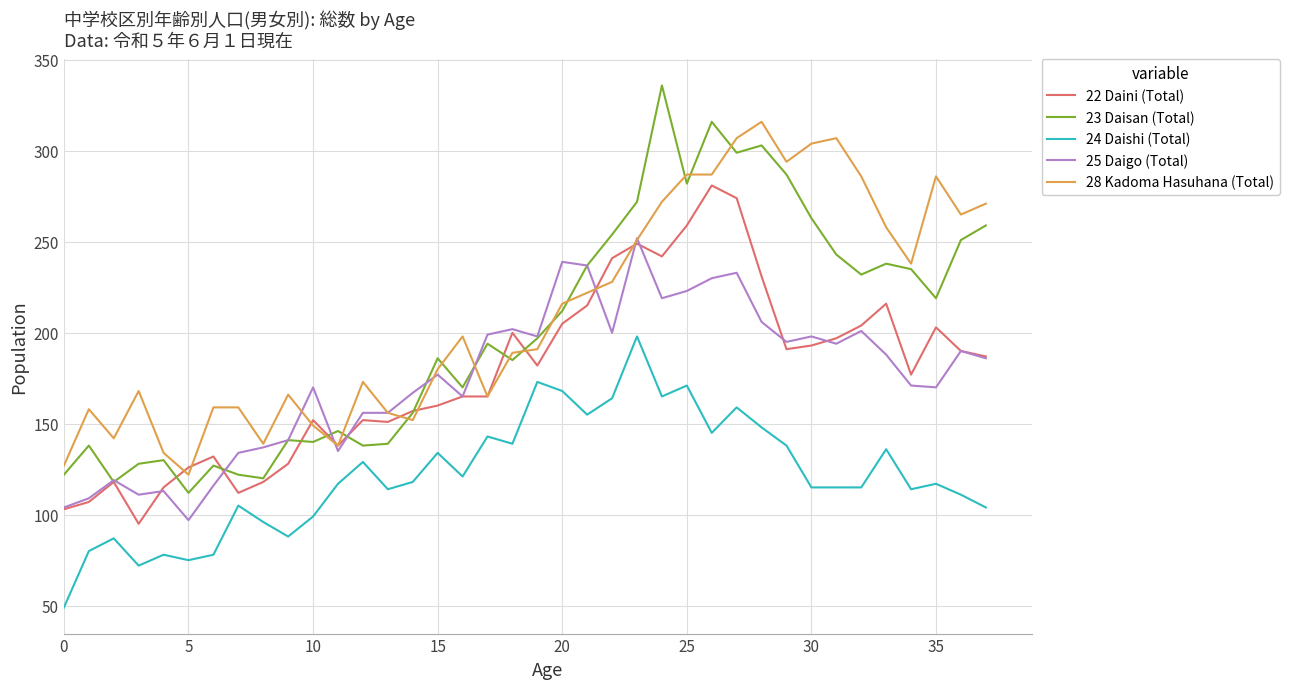

List the series in order of their peak value, highest first.

23 Daisan (Total), 28 Kadoma Hasuhana (Total), 22 Daini (Total), 25 Daigo (Total), 24 Daishi (Total)